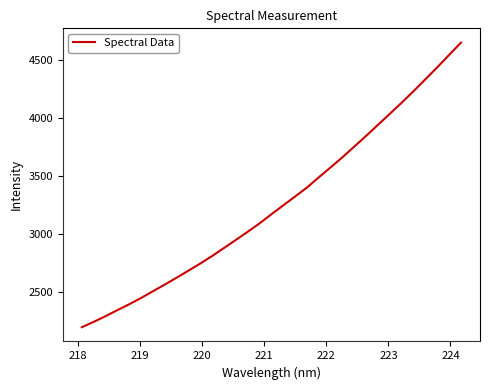

Does the chart have visible grid lines?

No